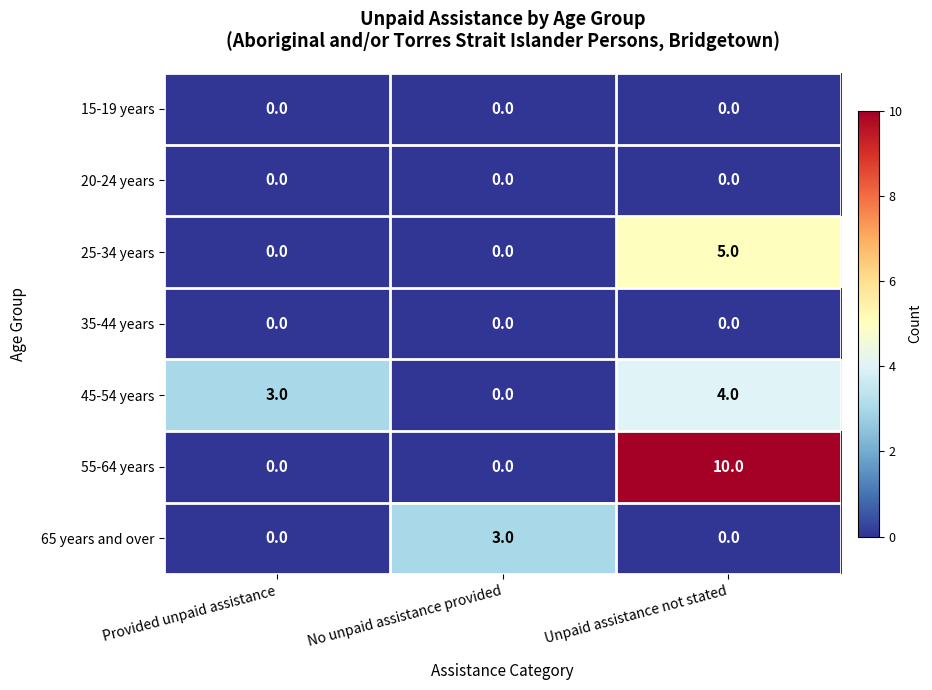

List the labels in order of 45-54 years value, smallest first.

No unpaid assistance provided, Provided unpaid assistance, Unpaid assistance not stated